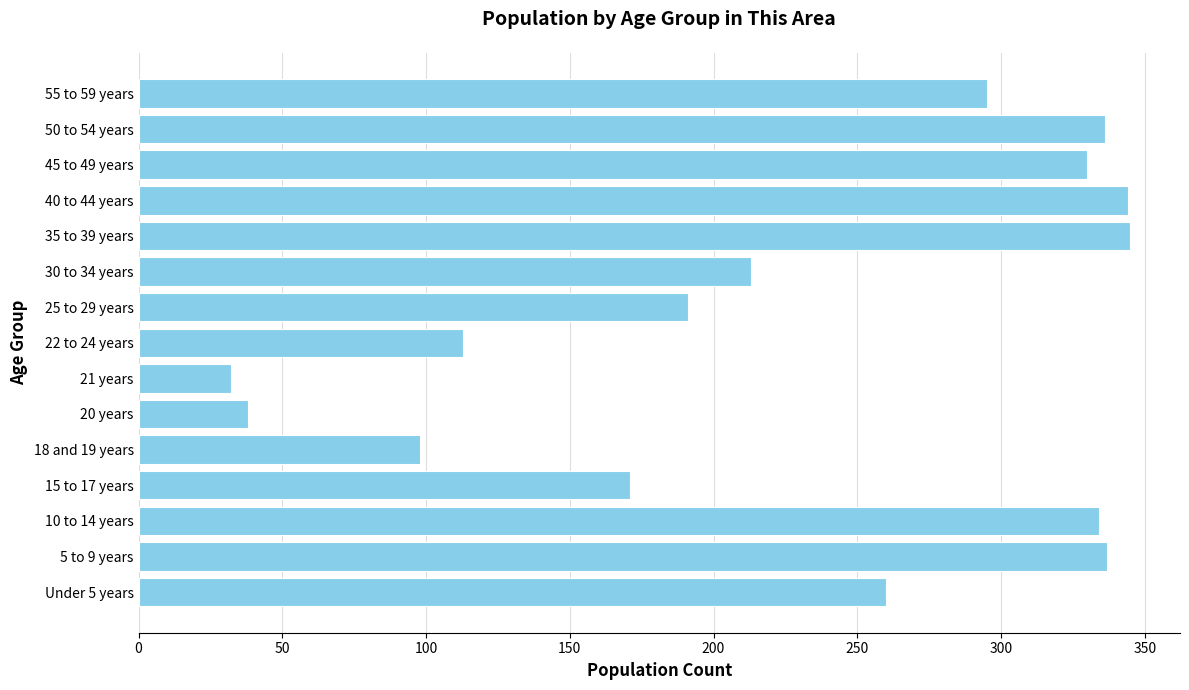

Between 40 to 44 years and 20 years, which is larger?

40 to 44 years